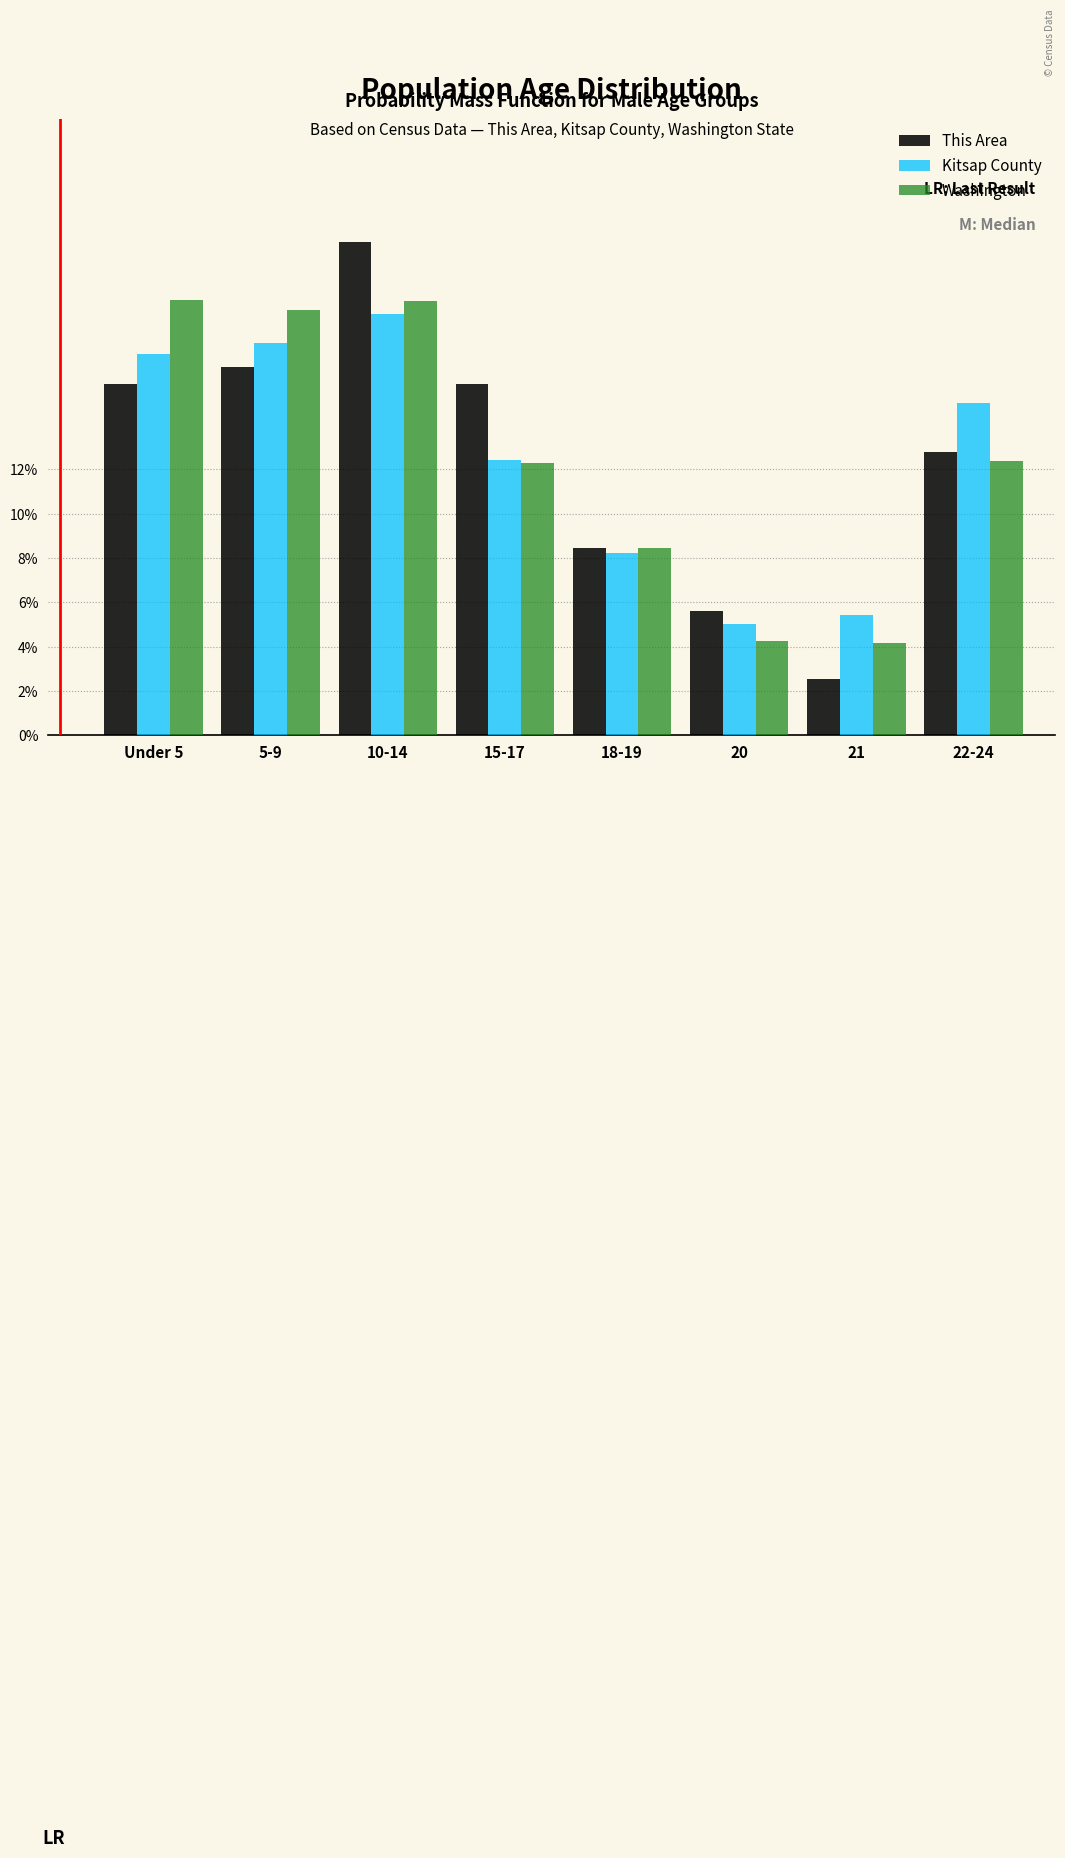

Is it true that Washington equals 32.7 at 10-14?

False